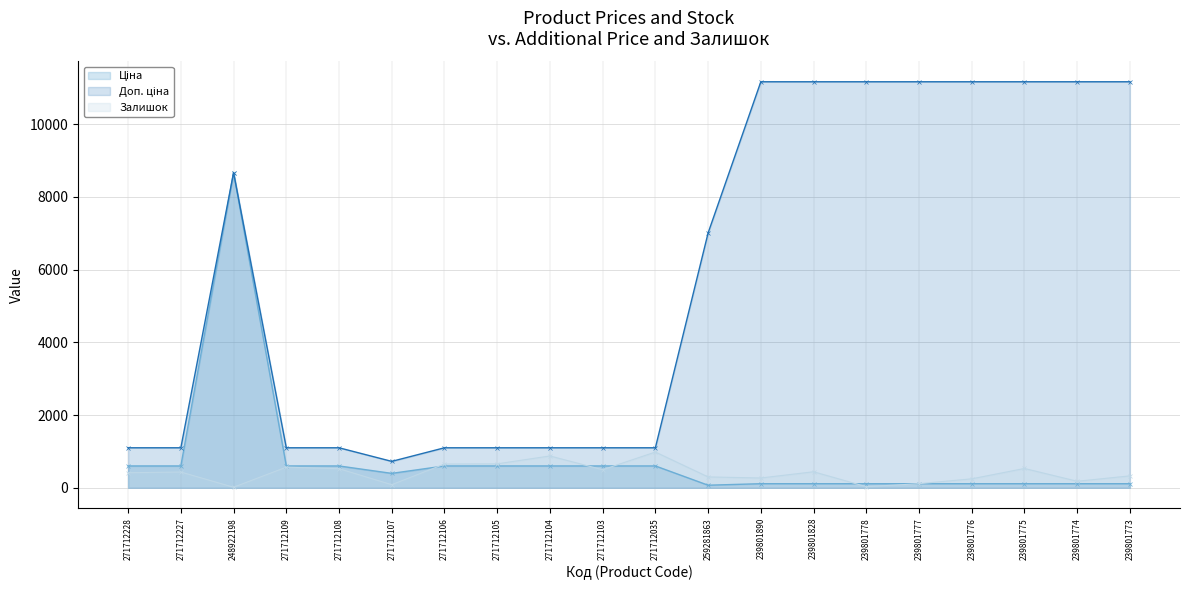

How many interior local valleys does the Доп. ціна series have?

1